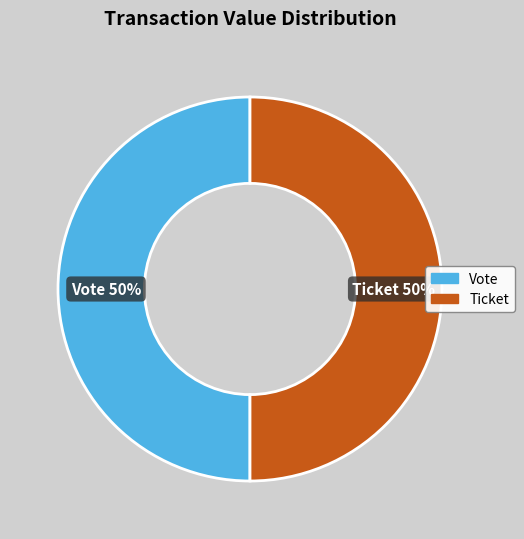

To the nearest percent, what is the average slice percentage?

50%